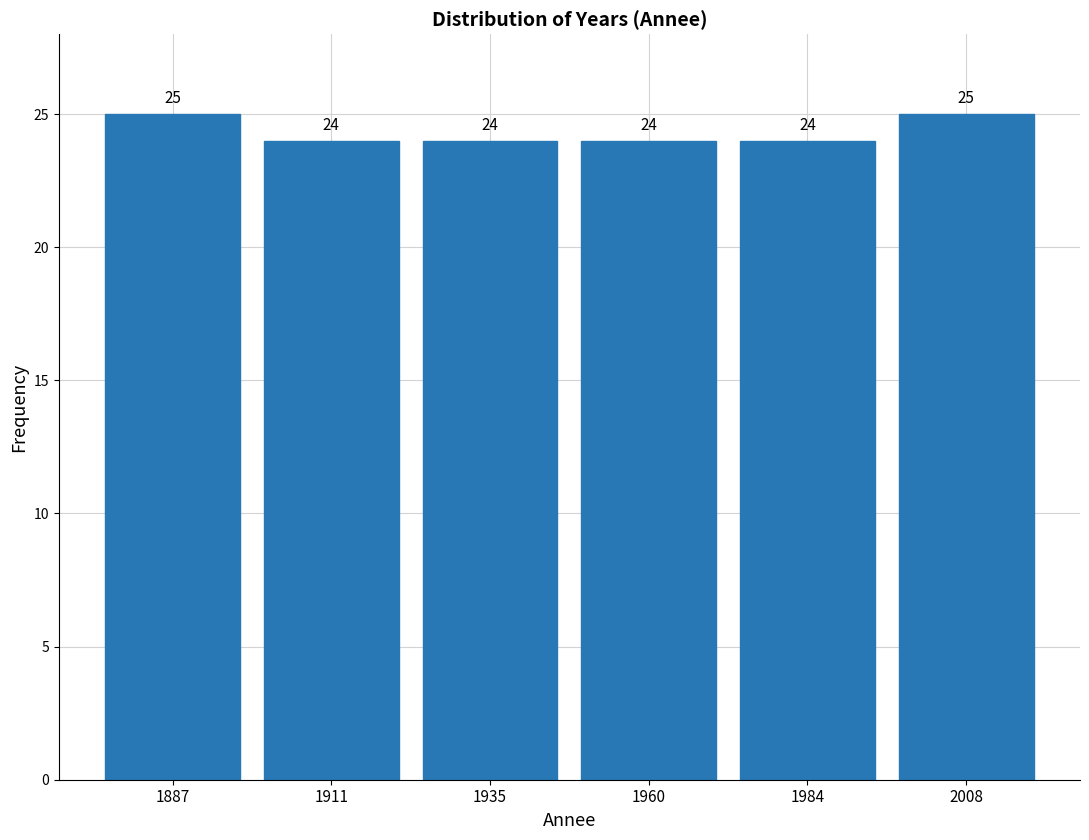

What is the height of the bar covering 1925 to 1950 on the x-axis? The bar edges are not printed on the chart, so give them approximately, as read against the axis.

24